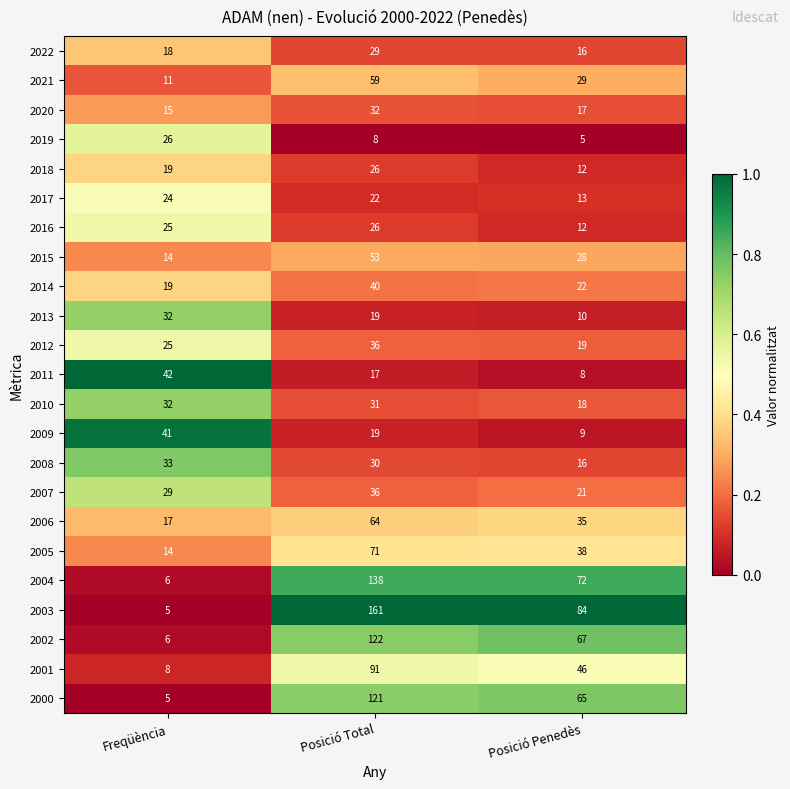

Is it true that 2021 equals 92 at Posició Total?

False